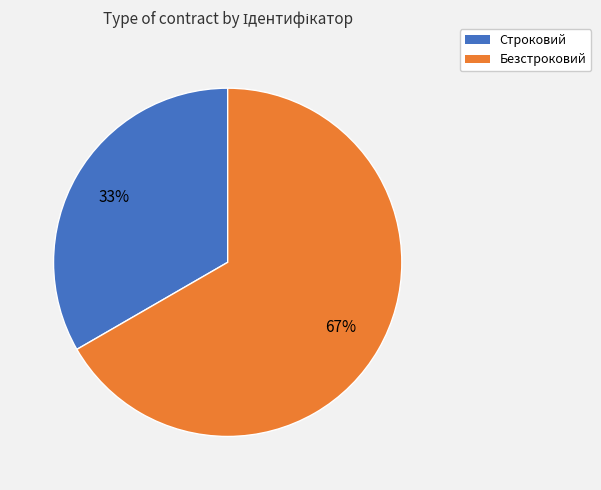

Between Безстроковий and Строковий, which is larger?

Безстроковий